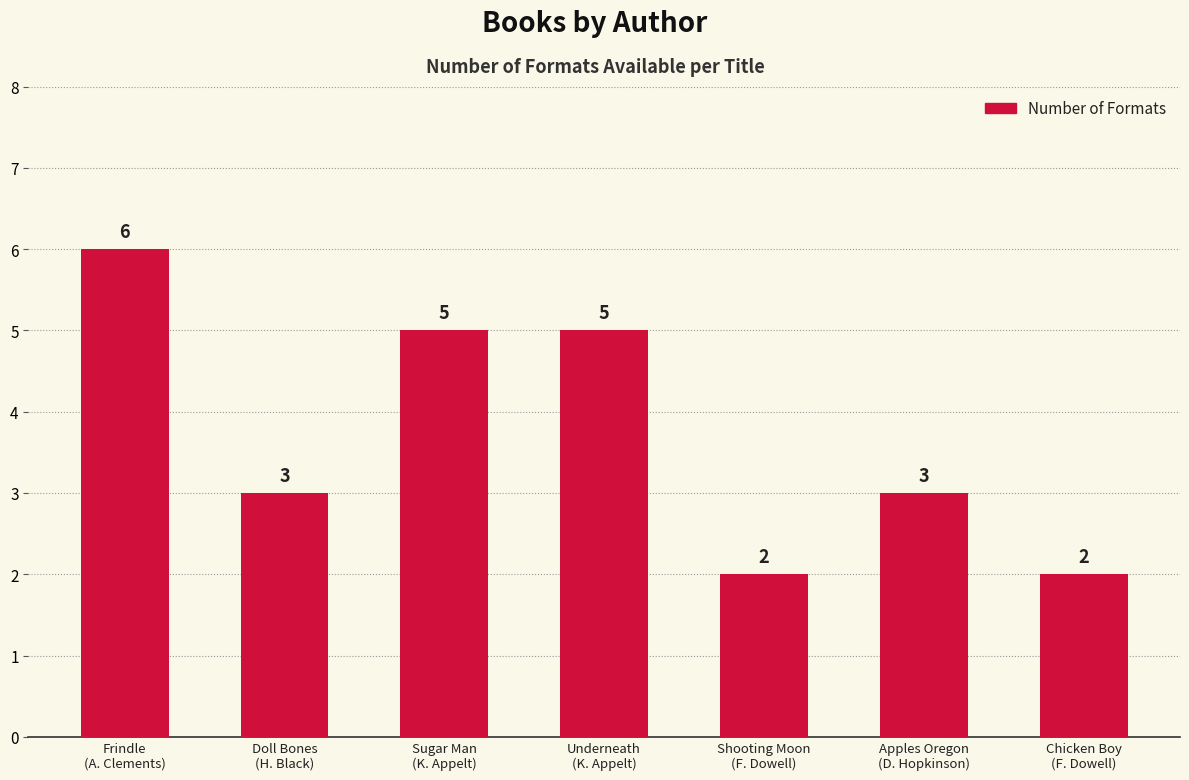

How many bars are there in total?

7